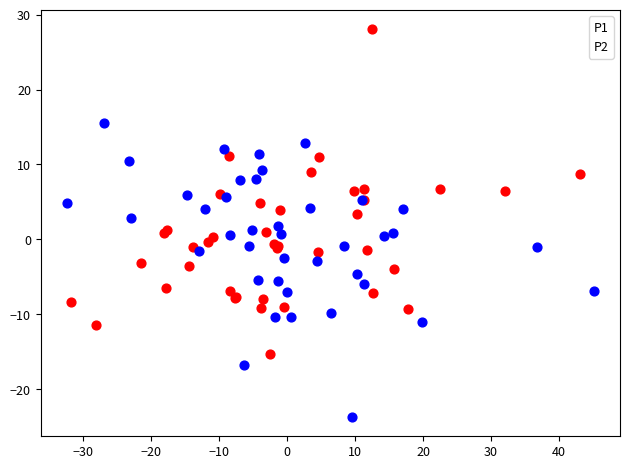

Which series reaches the maximum Y coordinate?

P1